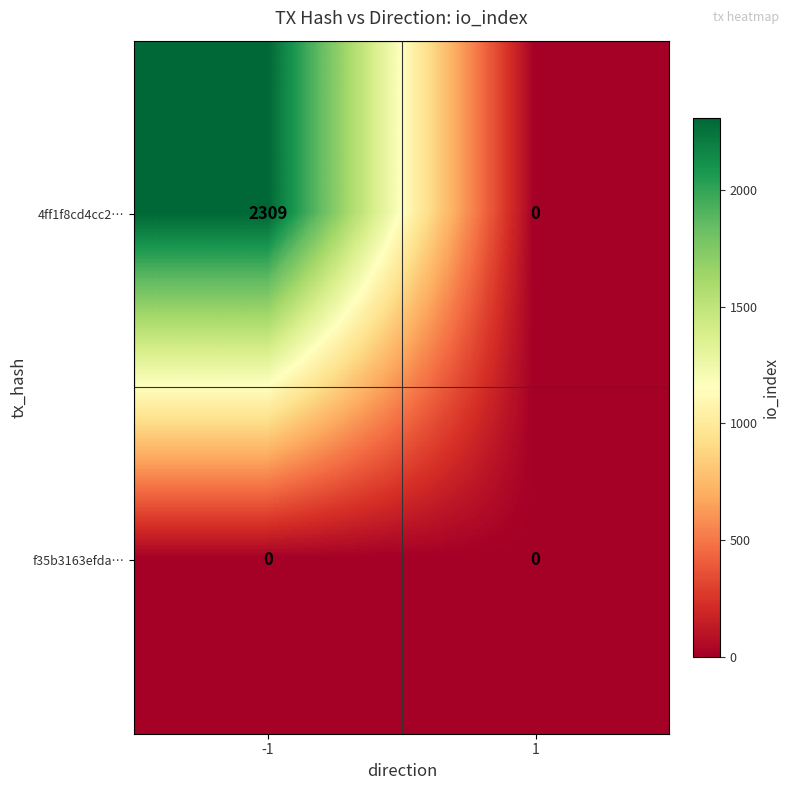

True or false: 4ff1f8cd4cc2… has a value of 1117 at -1.

False